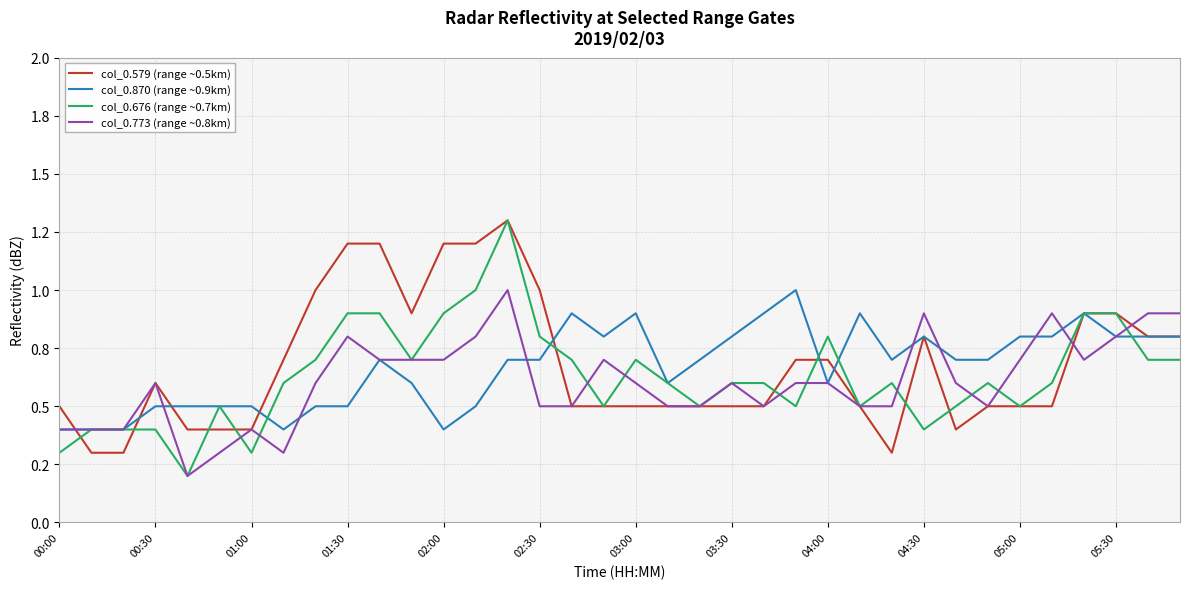

What is the minimum value for col_0.870 (range ~0.9km)?

0.4